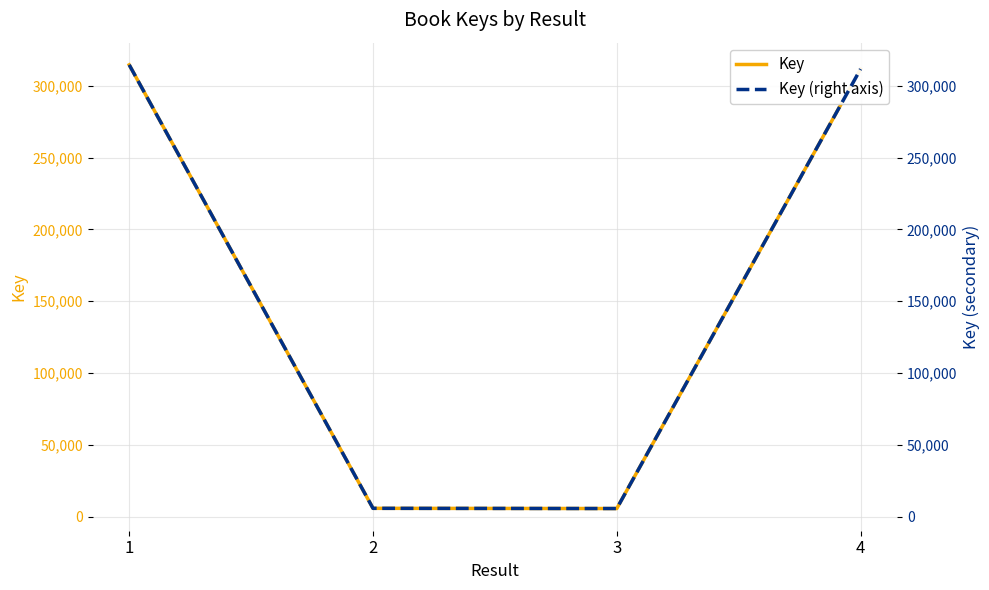

What are all the series names shown in the legend?

Key, Key (right axis)